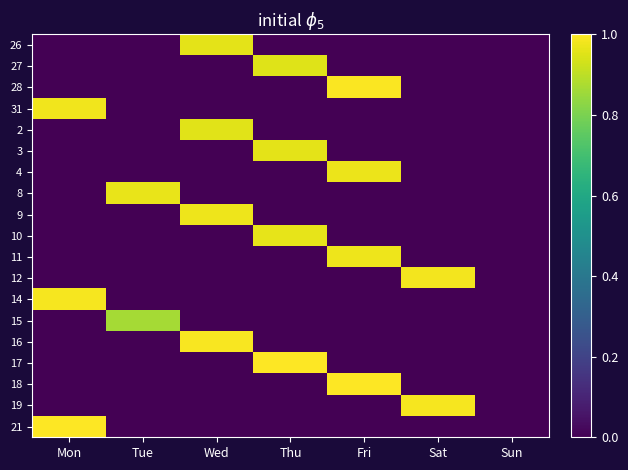

At which category is the sum across all series the highest?

Fri